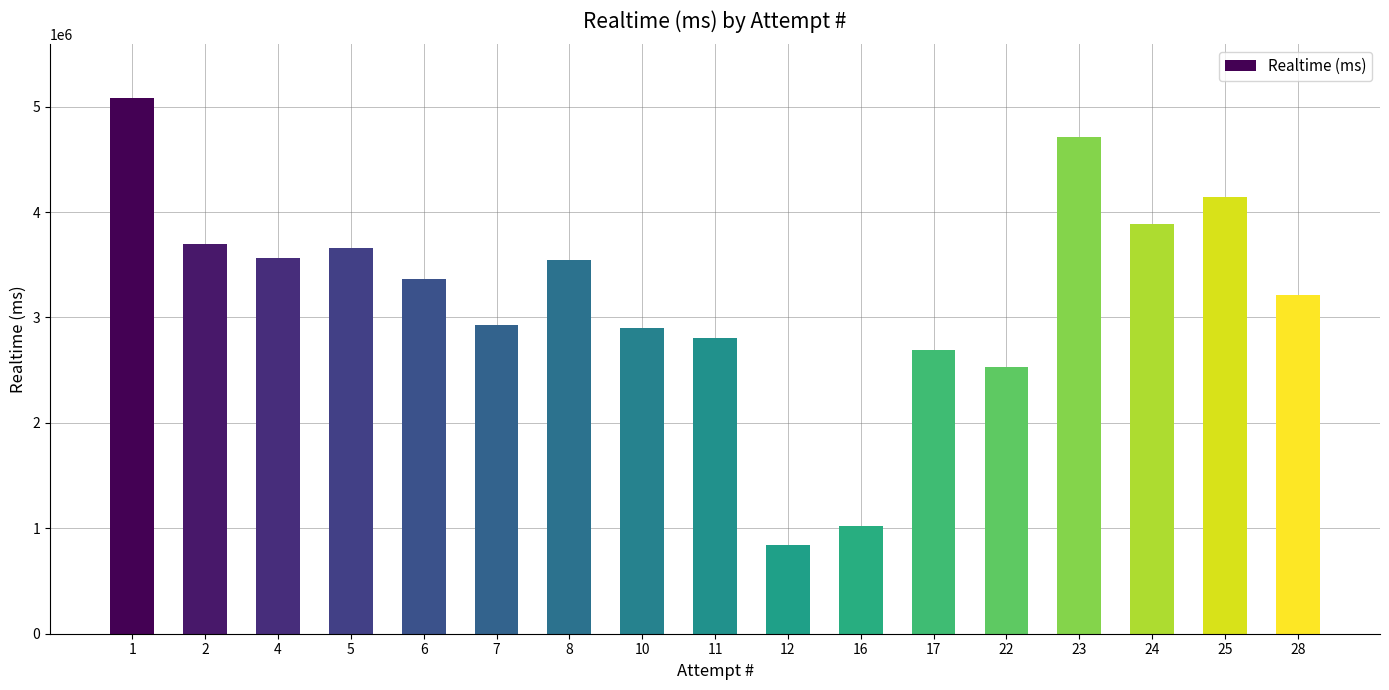

What is the change in value from 2 to 4?

-127498